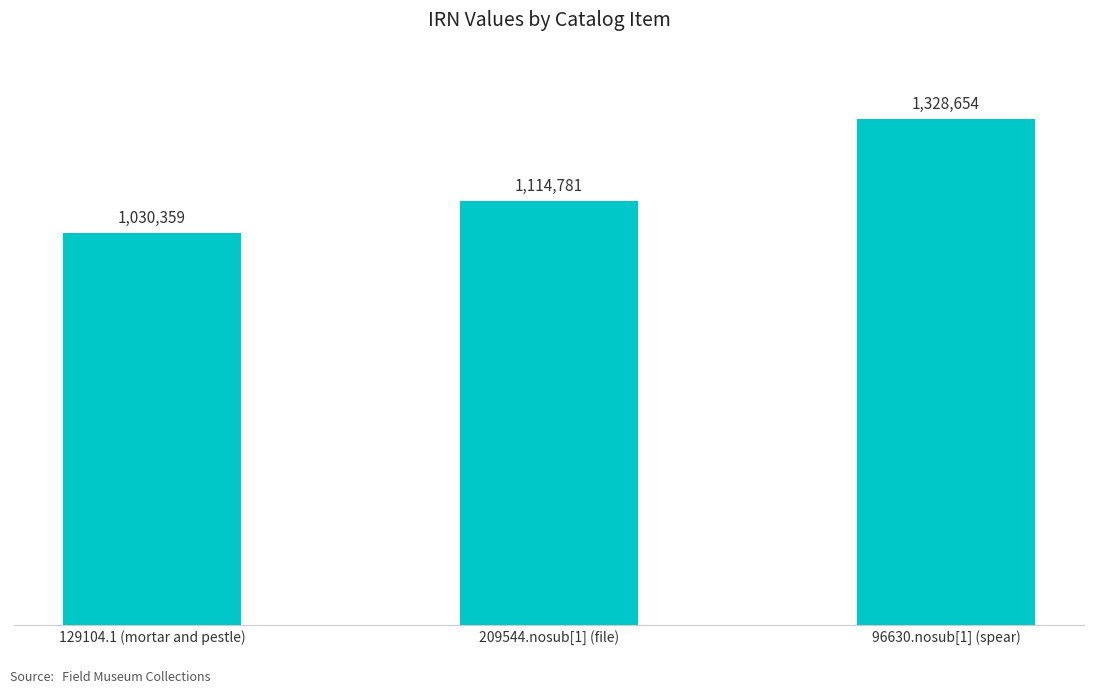

At which label is the value closest to 1179506?

209544.nosub[1] (file)